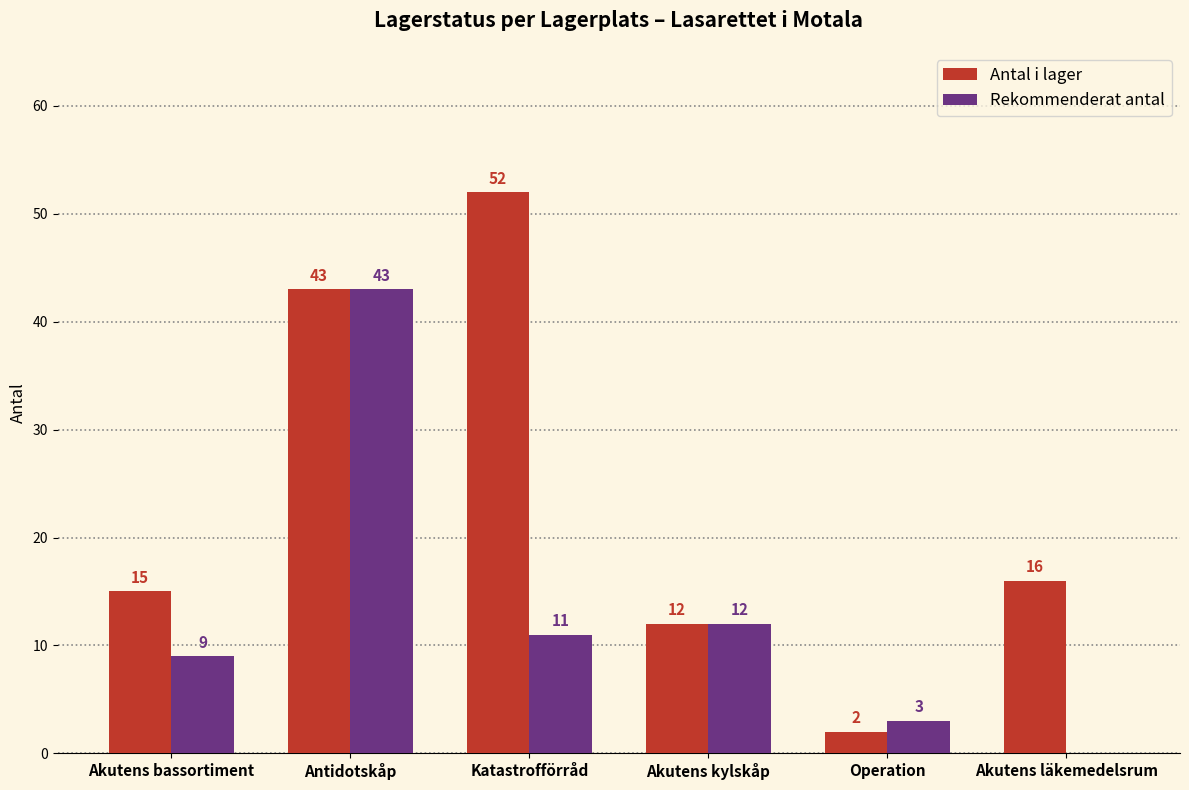

The Antal i lager series shows 52 at Katastrofförråd. True or false?

True